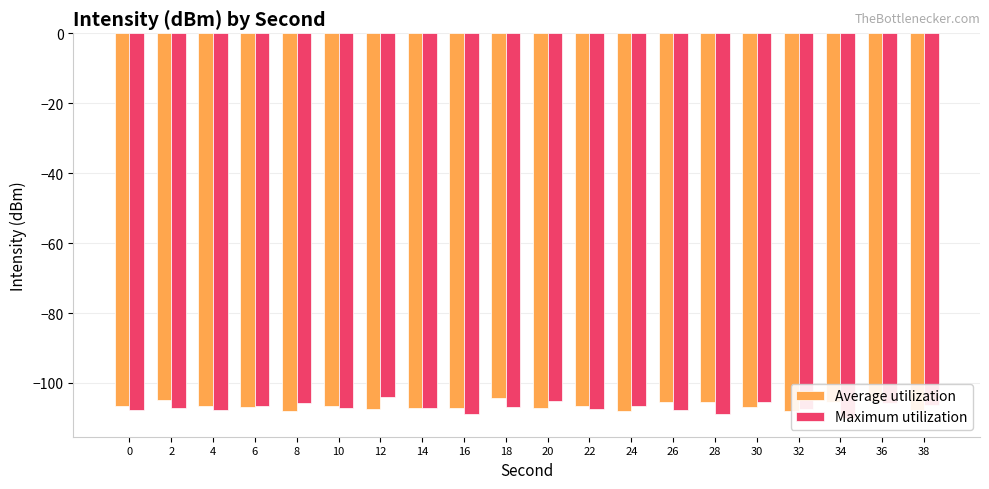

How many data points in Average utilization are above -106?

6